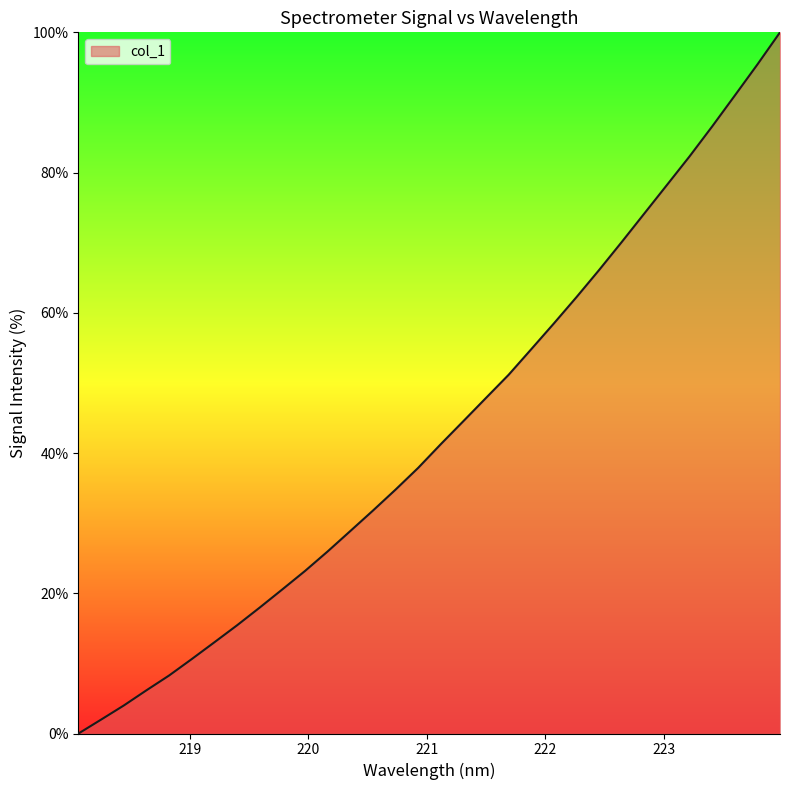

What is the greatest value displayed?

100.0